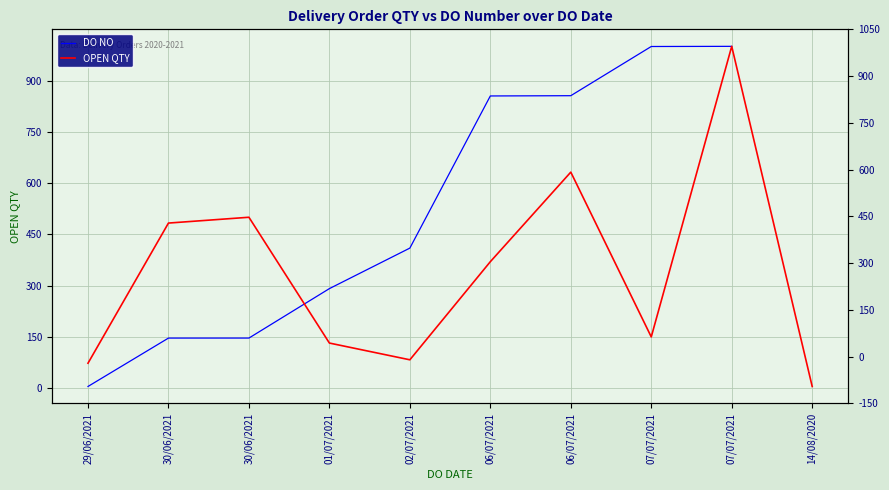

What is the approximate value of DO NO at 30/06/2021?

146.5